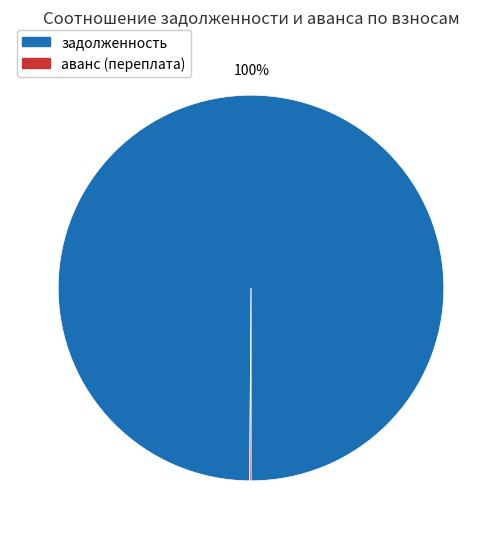

Is there any slice that represents more than half of the pie?

Yes